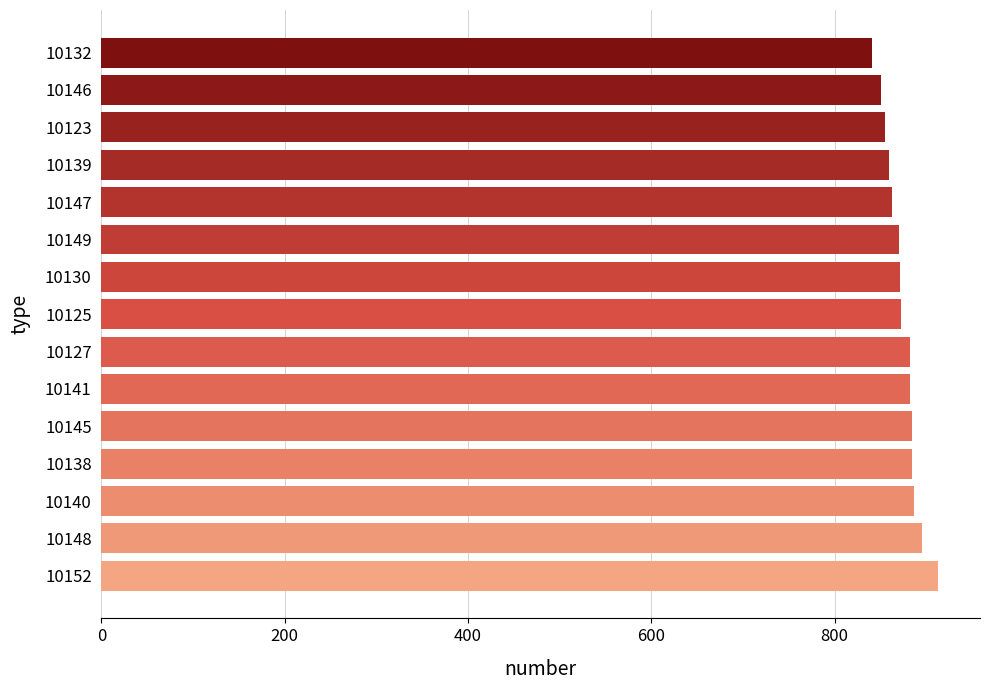

True or false: the data shows 882 at 10127.

True